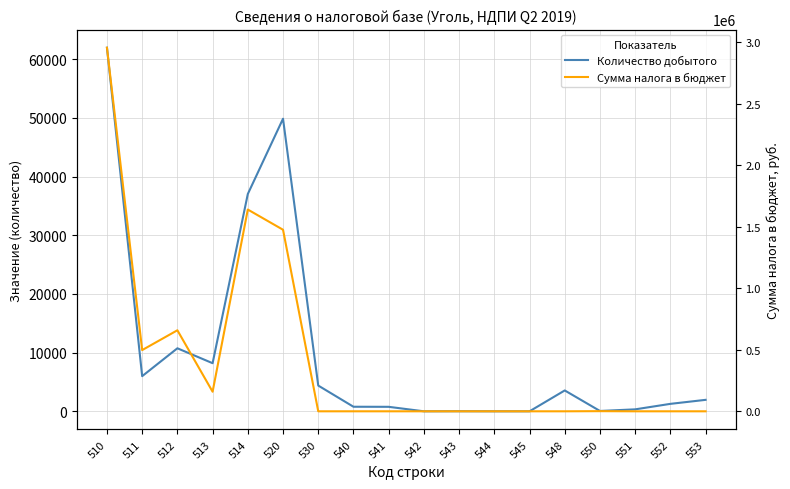

Between which two adjacent categories do Сумма налога в бюджет and Количество добытого first intersect?

520 and 530